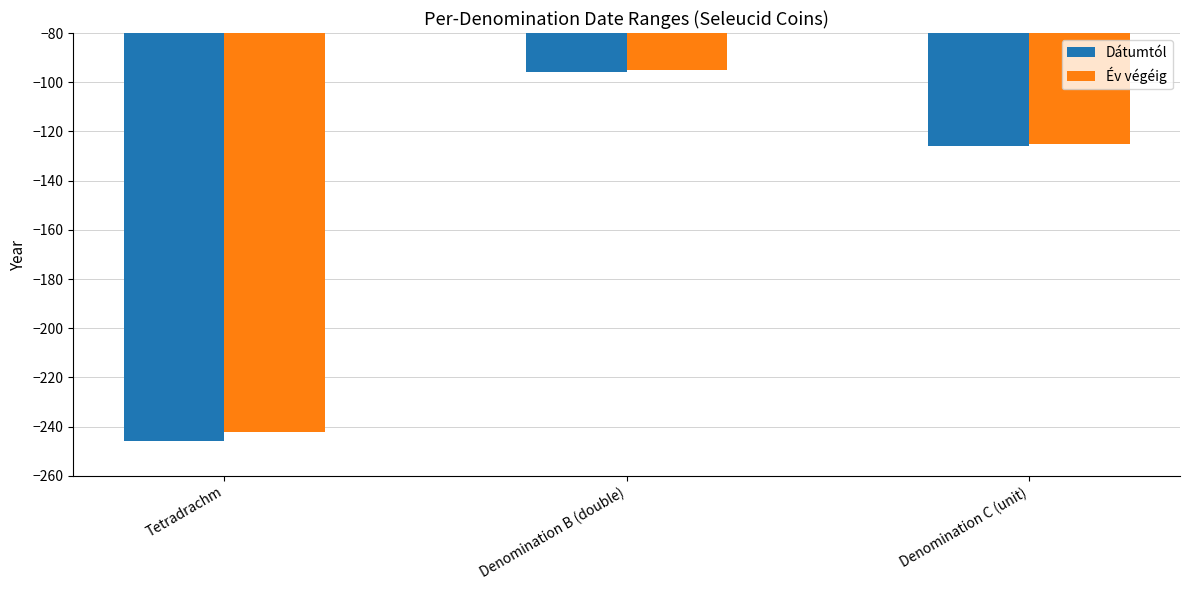

List the labels in order of Dátumtól value, smallest first.

Tetradrachm, Denomination C (unit), Denomination B (double)